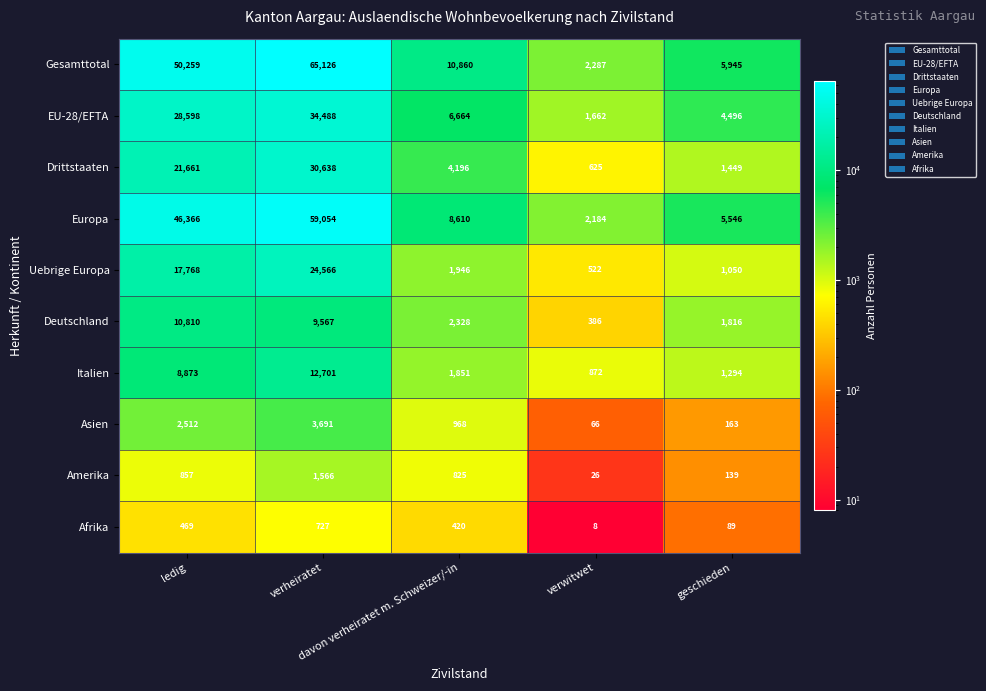

What is the maximum value shown in the chart?

65126